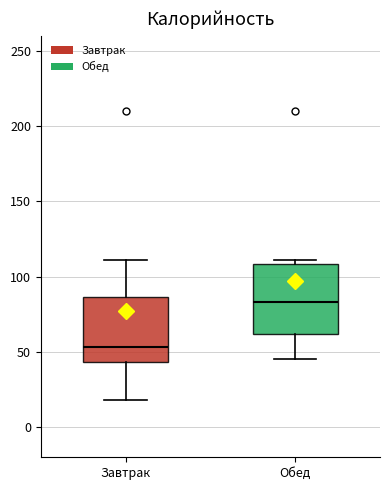

Reading left to right, transcribe this box plot: for each box, give where its median line is, the range the box spans, and where its two whiskers end, as read against the y-axis. The values are not printed on the chart, so give them approximately, as read against the axis.

Завтрак: median 55, box 45 to 85, whiskers 20 to 110
Обед: median 85, box 60 to 110, whiskers 45 to 110 (just above the box's upper edge)